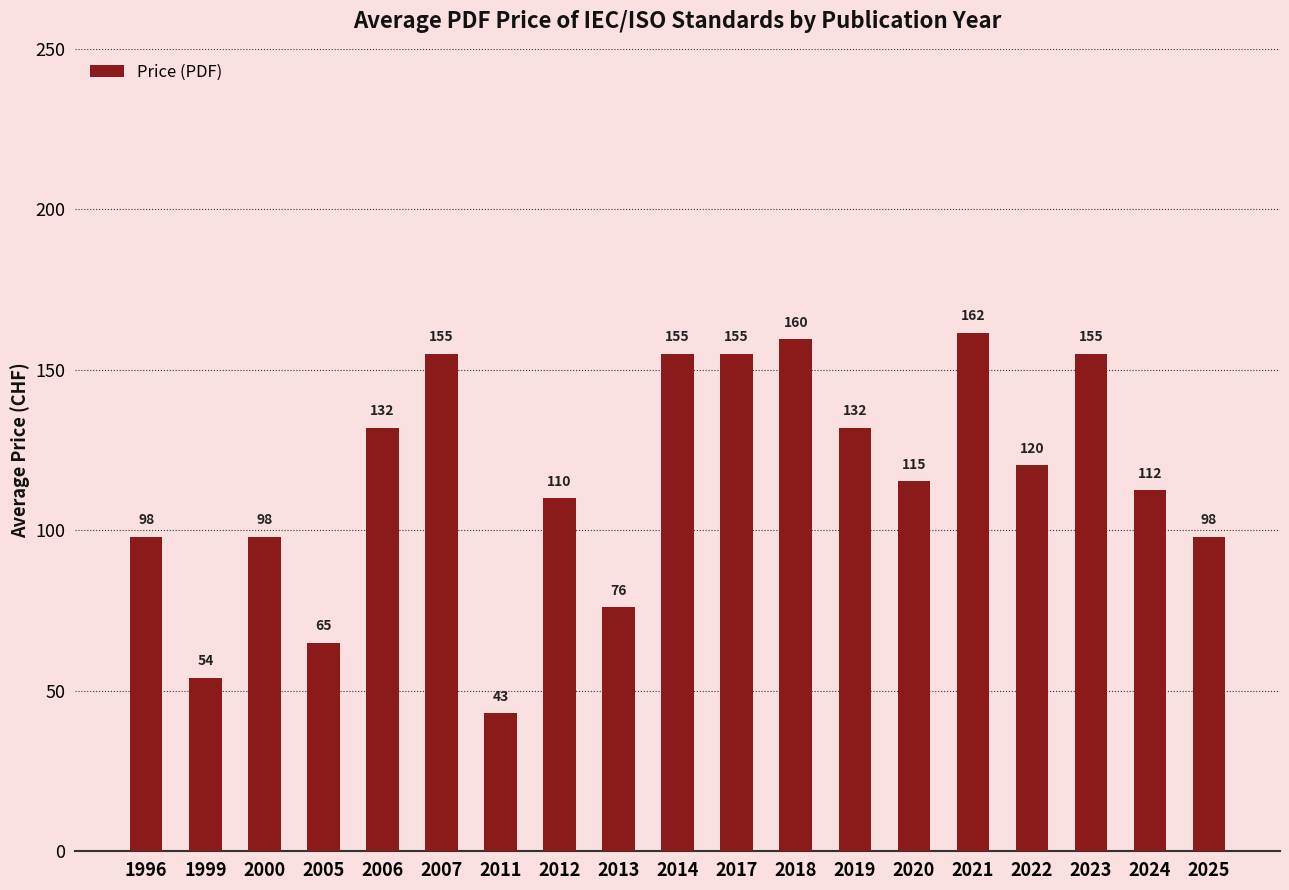

What is the average value?

115.5